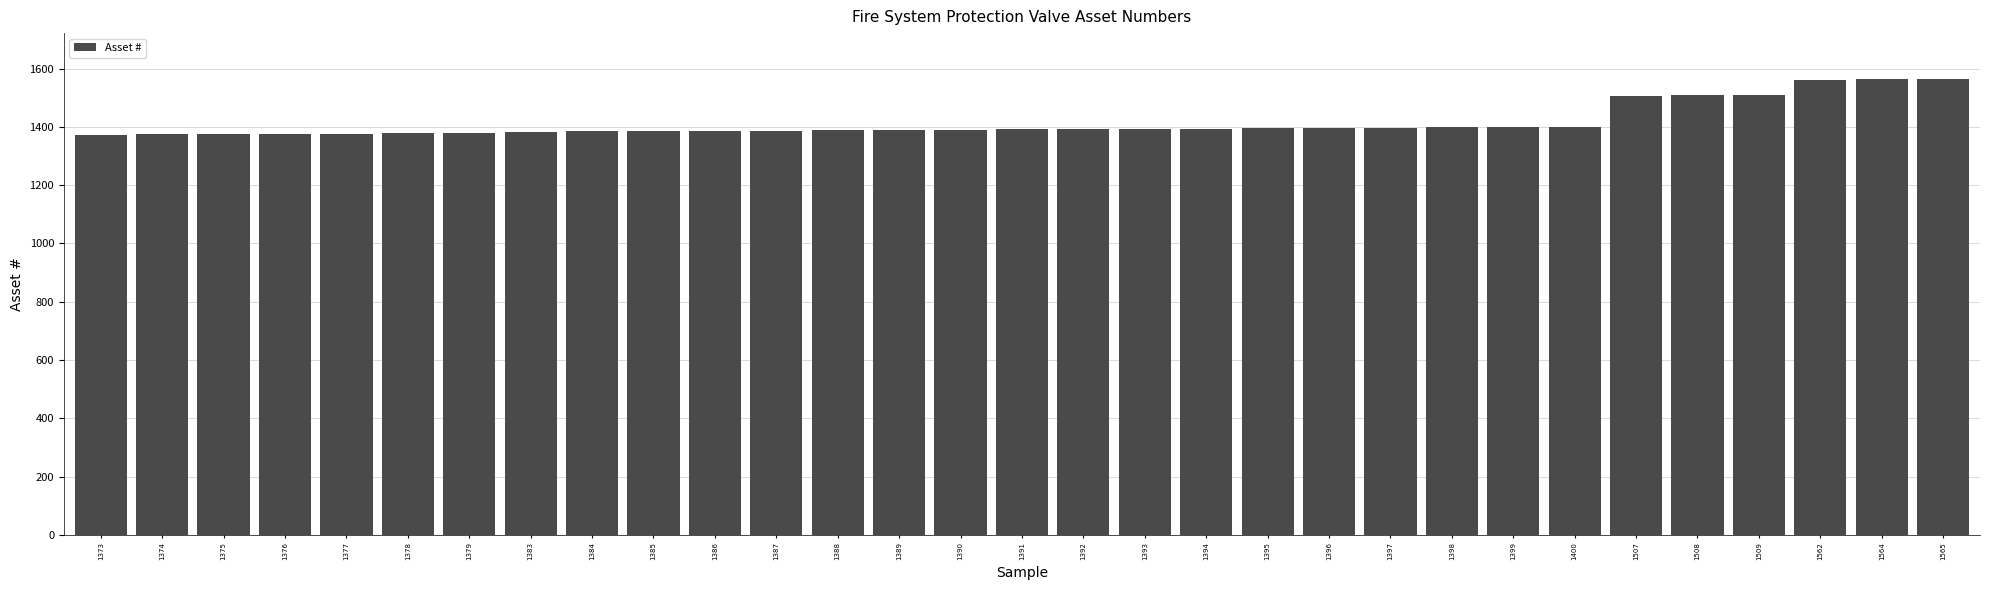

What is the difference between the second highest and second lowest values?

190